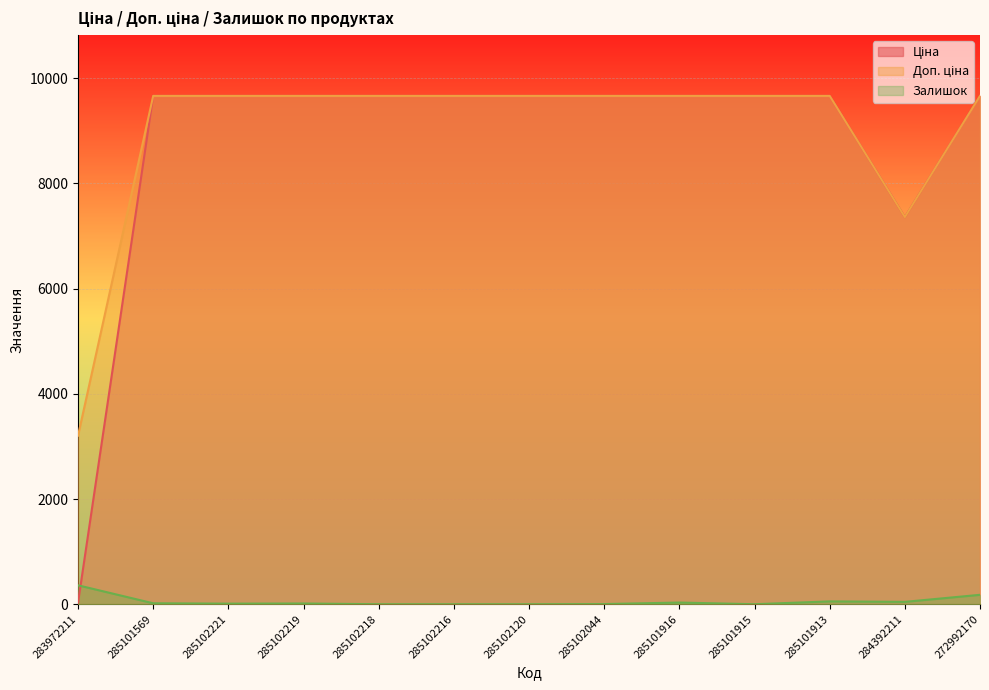

At which category is the sum across all series the highest?

272992170